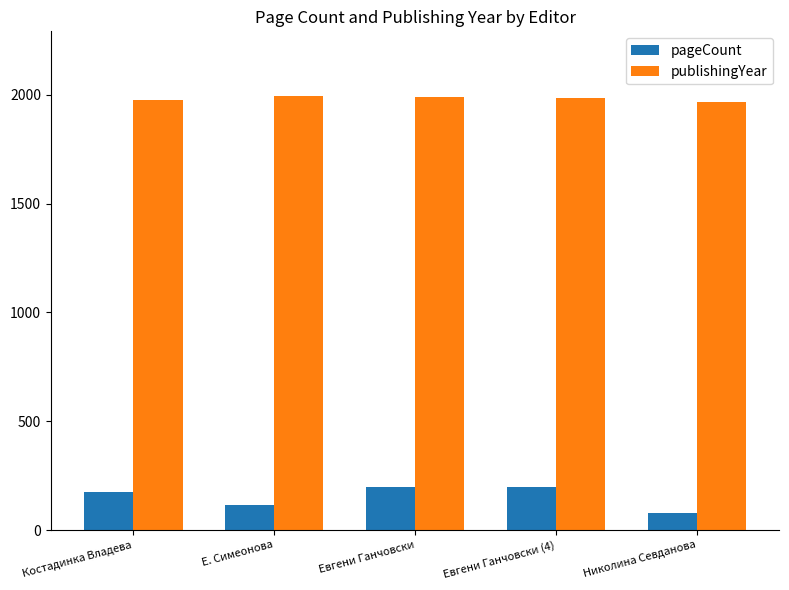

What is the approximate value of publishingYear at Евгени Ганчовски (4), to the nearest 10?

1990